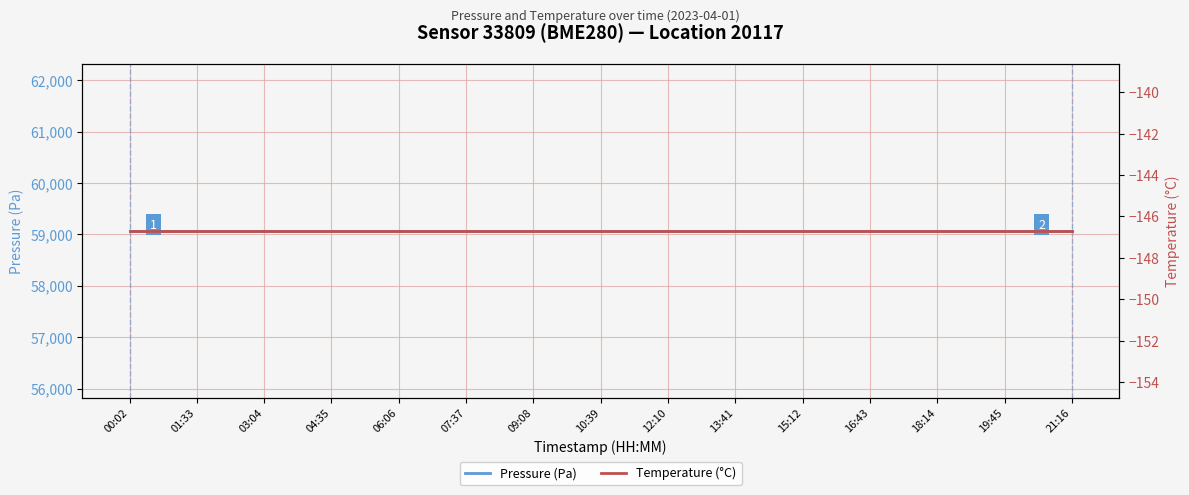

What are all the series names shown in the legend?

Pressure (Pa), Temperature (°C)